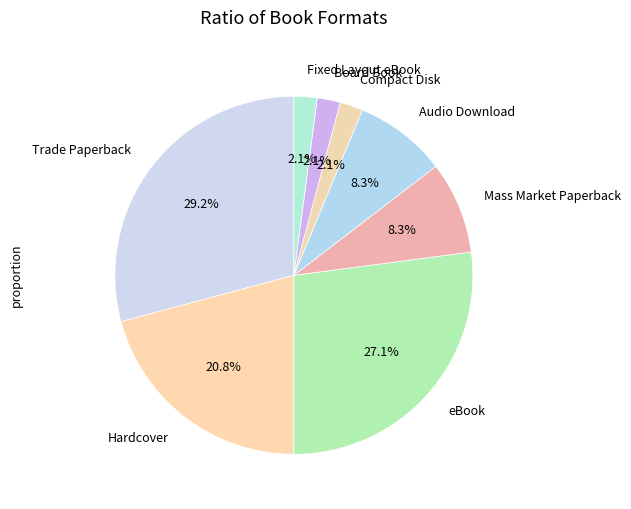

Between eBook and Hardcover, which is larger?

eBook